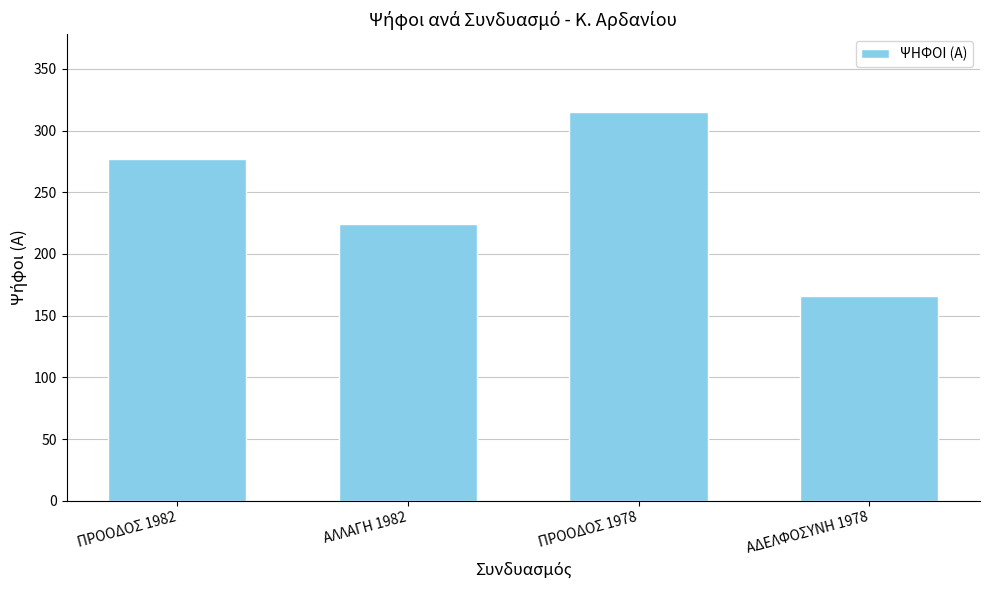

What value does the data have at ΑΛΛΑΓΗ 1982?

224